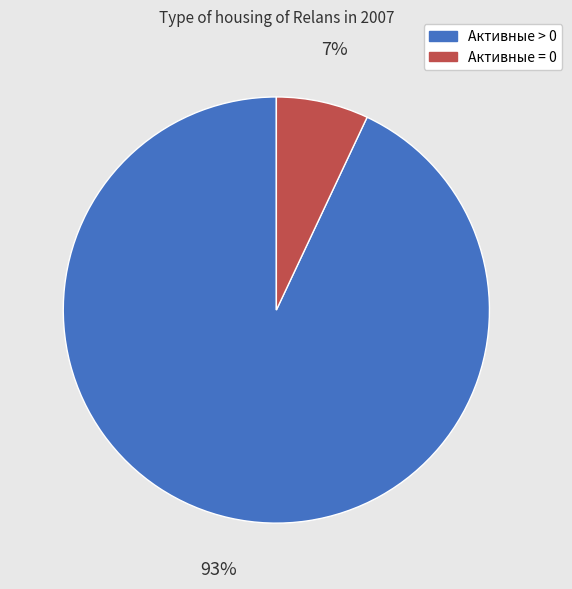

What is the largest slice in the pie chart?

Активные > 0